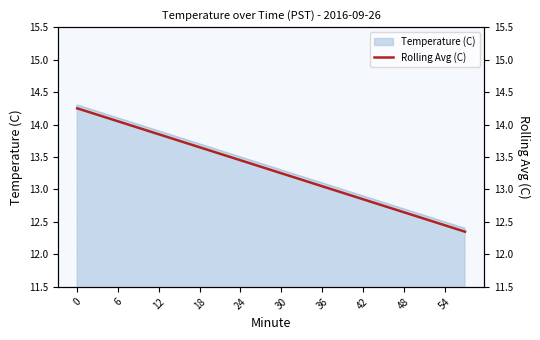

Reading left to right, extract all data points from this chart.

14.2	14.2	14.1	13.9	13.8	13.8	13.7	13.6	13.4	13.3	13.2	13.2	13.1	12.9	12.8	12.8	12.7	12.6	12.4	12.3